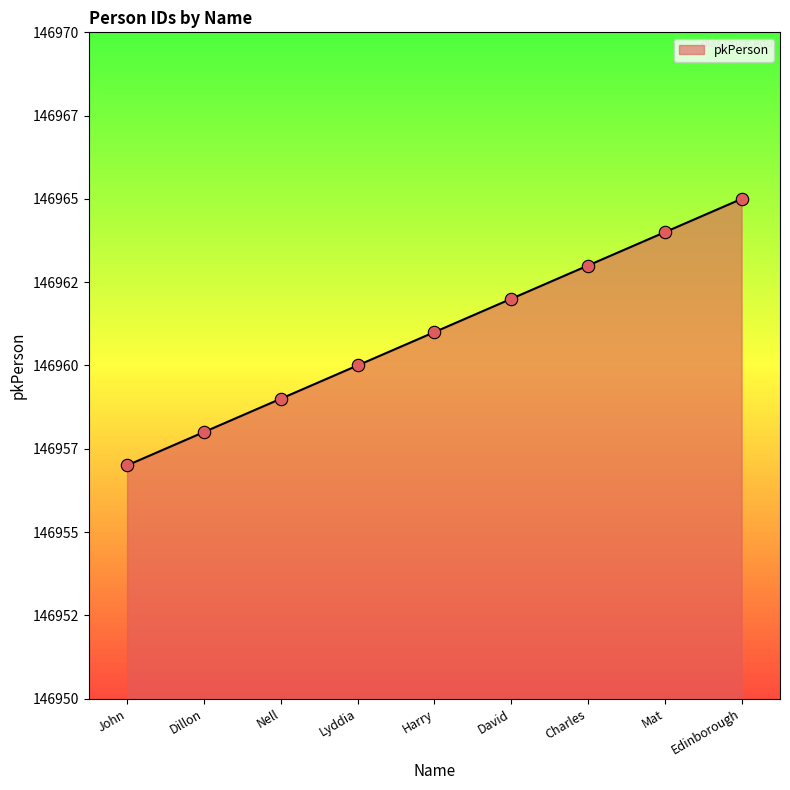

Does the chart have visible grid lines?

No